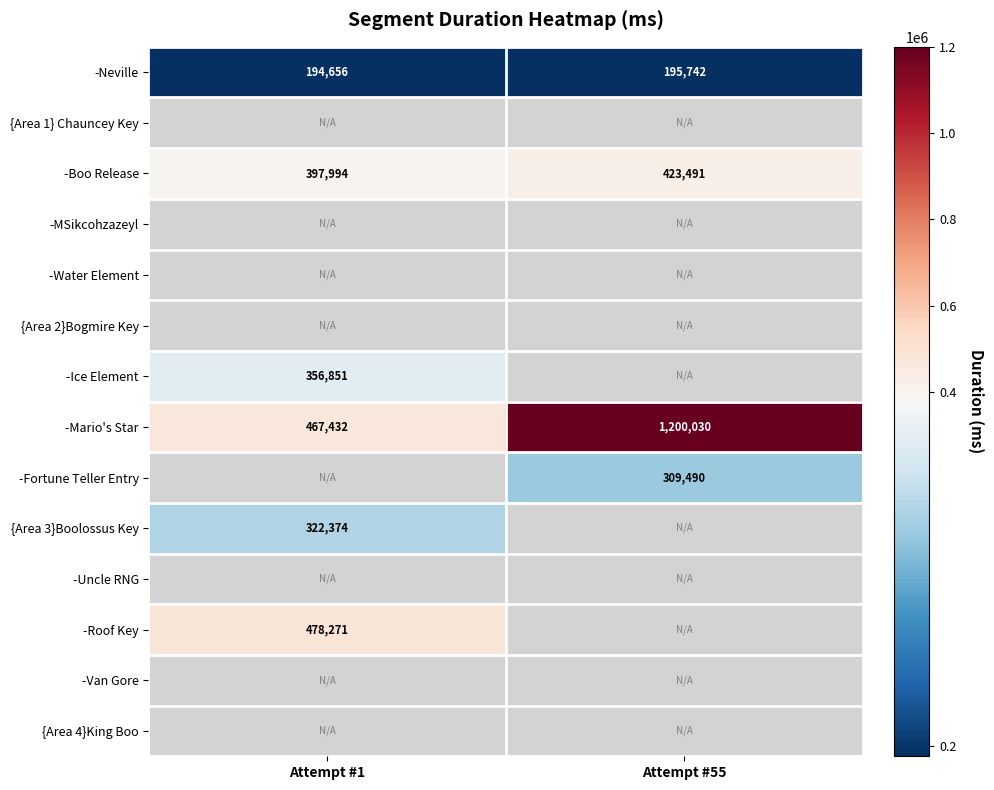

At how many categories does at least one series exceed 598441?

1